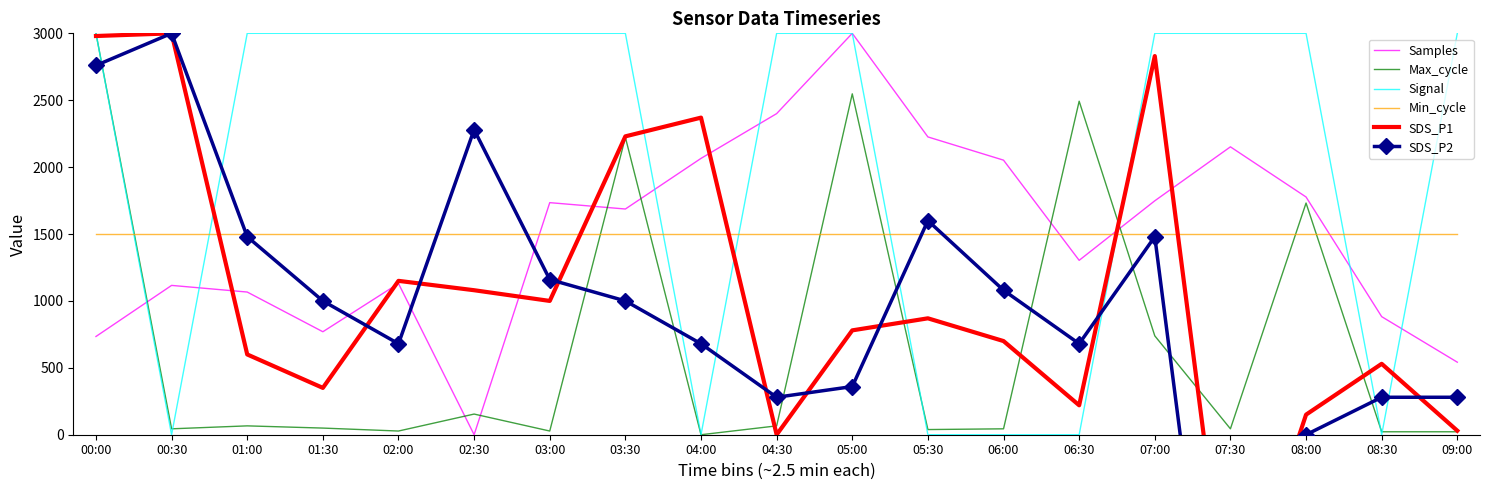

How many lines are shown in the chart?

6